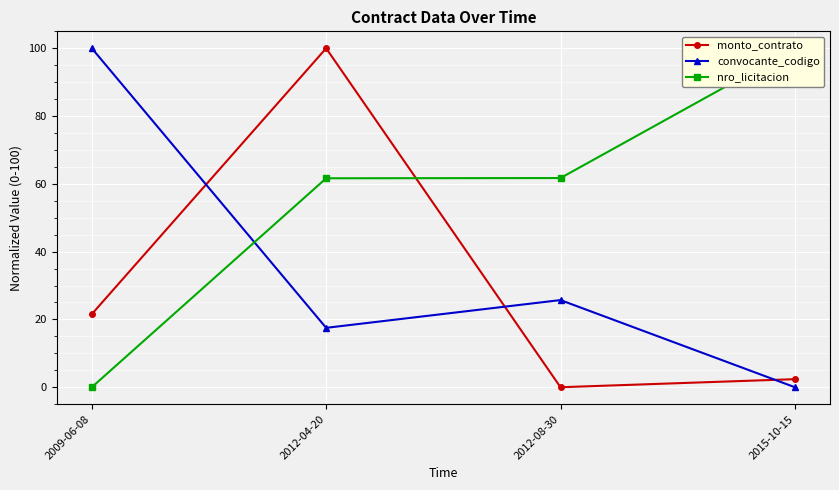

What position from the left is 2012-08-30?

3